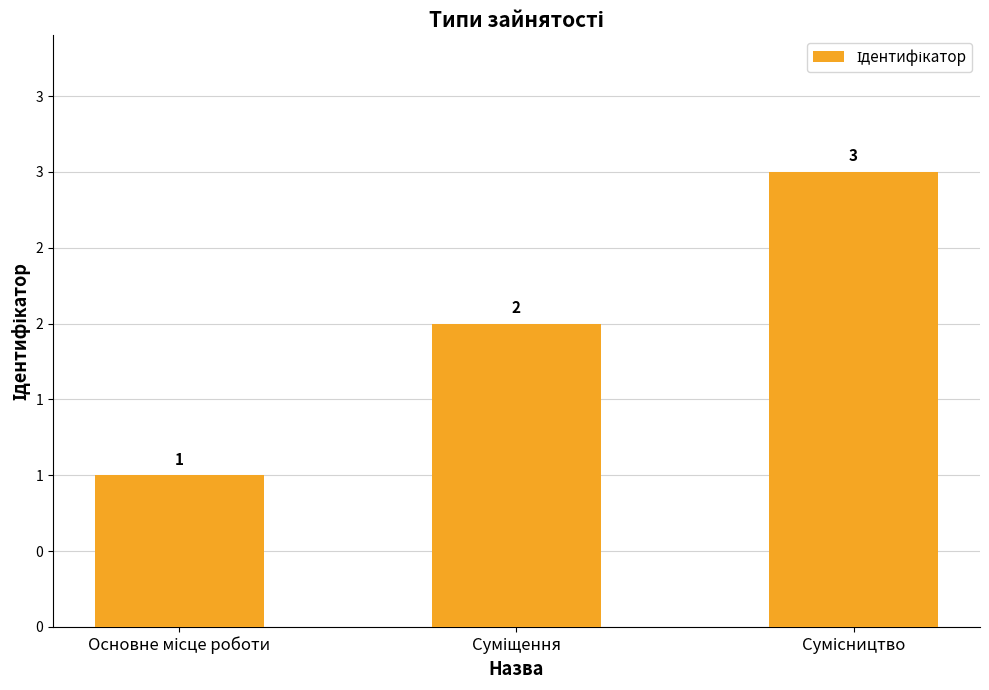

The chart shows a value of 2 at Основне місце роботи. True or false?

False